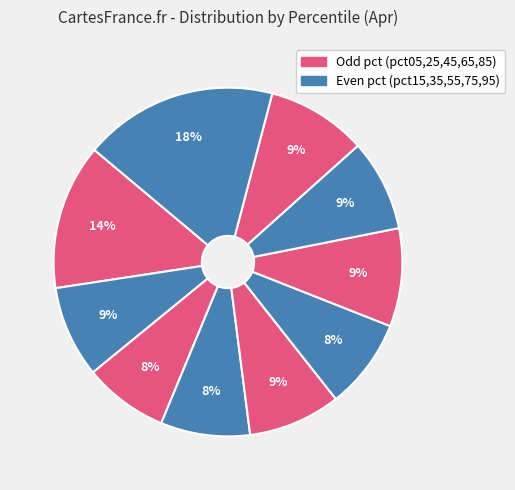

To the nearest percent, what is the difference between the largest and smallest slice percentages?

10%